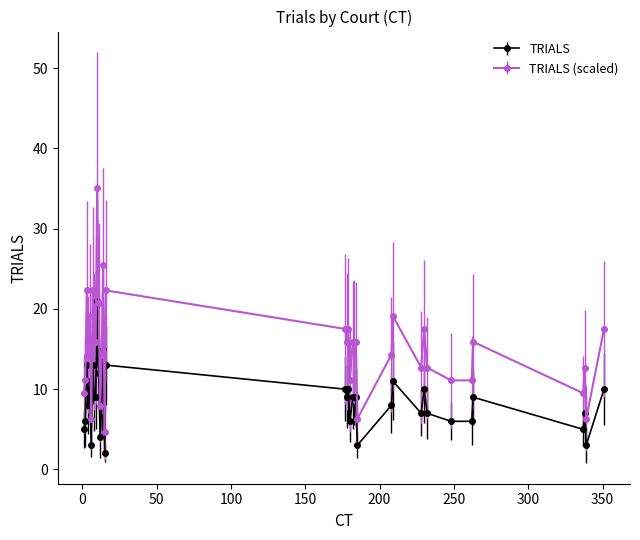

Which series has the largest total across all categories?

TRIALS (scaled)